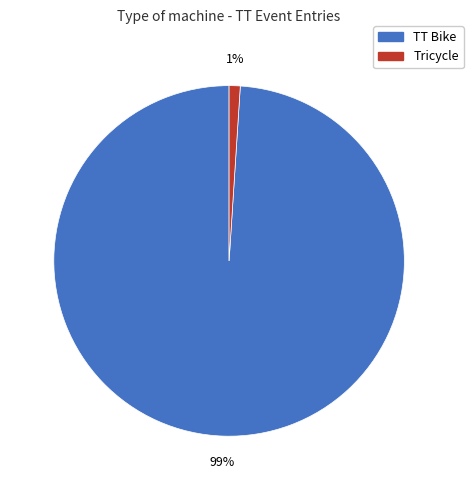

To the nearest percent, what is the average slice percentage?

50%